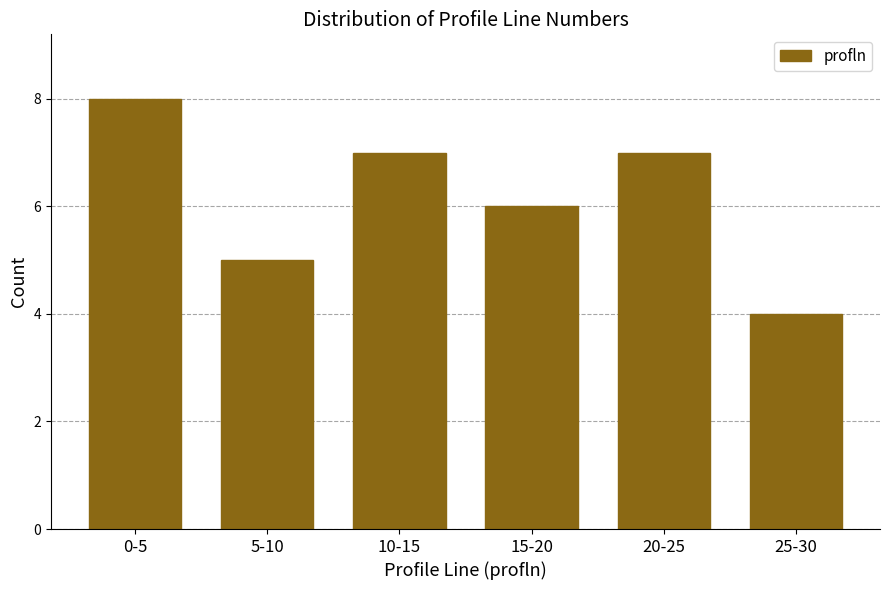

Reading left to right, list all the values displayed in this chart.

0-5=8	5-10=5	10-15=7	15-20=6	20-25=7	25-30=4